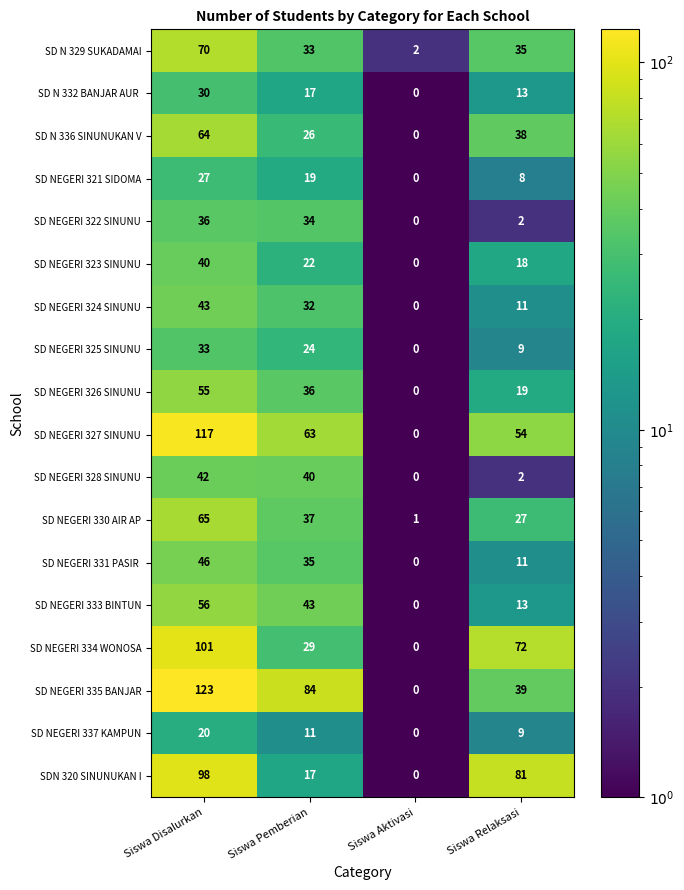

Read the SD N 336 SINUNUKAN V value at Siswa Disalurkan, to the nearest 10.

60